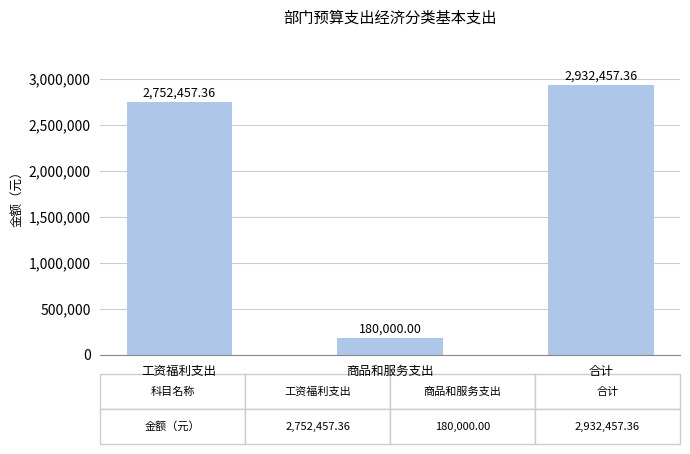

Which label corresponds to the smallest value in the chart?

商品和服务支出